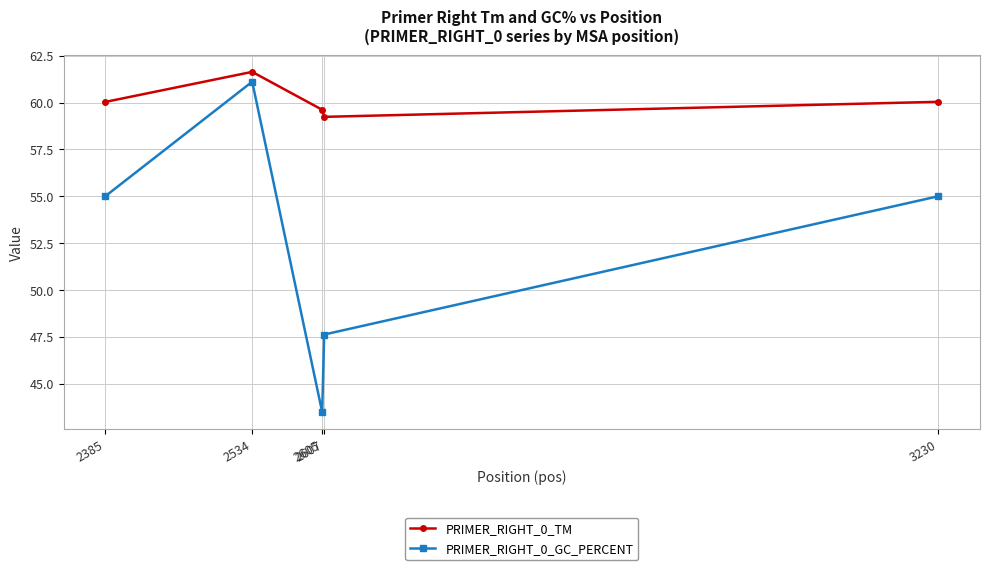

What is the sum of the PRIMER_RIGHT_0_TM values at 3230 and 2385?

120.1